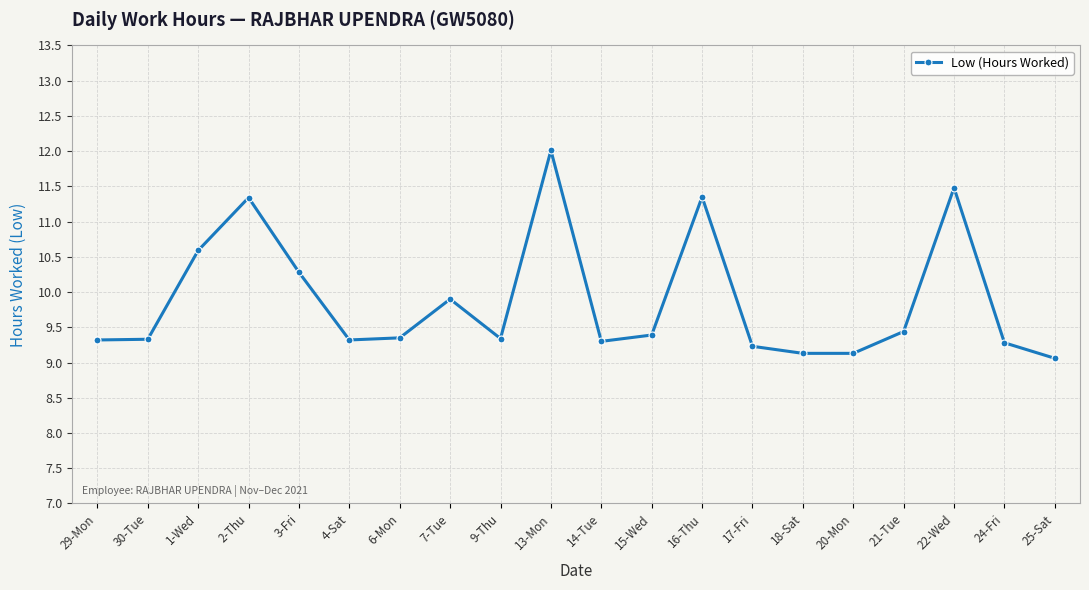

Between 13-Mon and 20-Mon, which is larger?

13-Mon